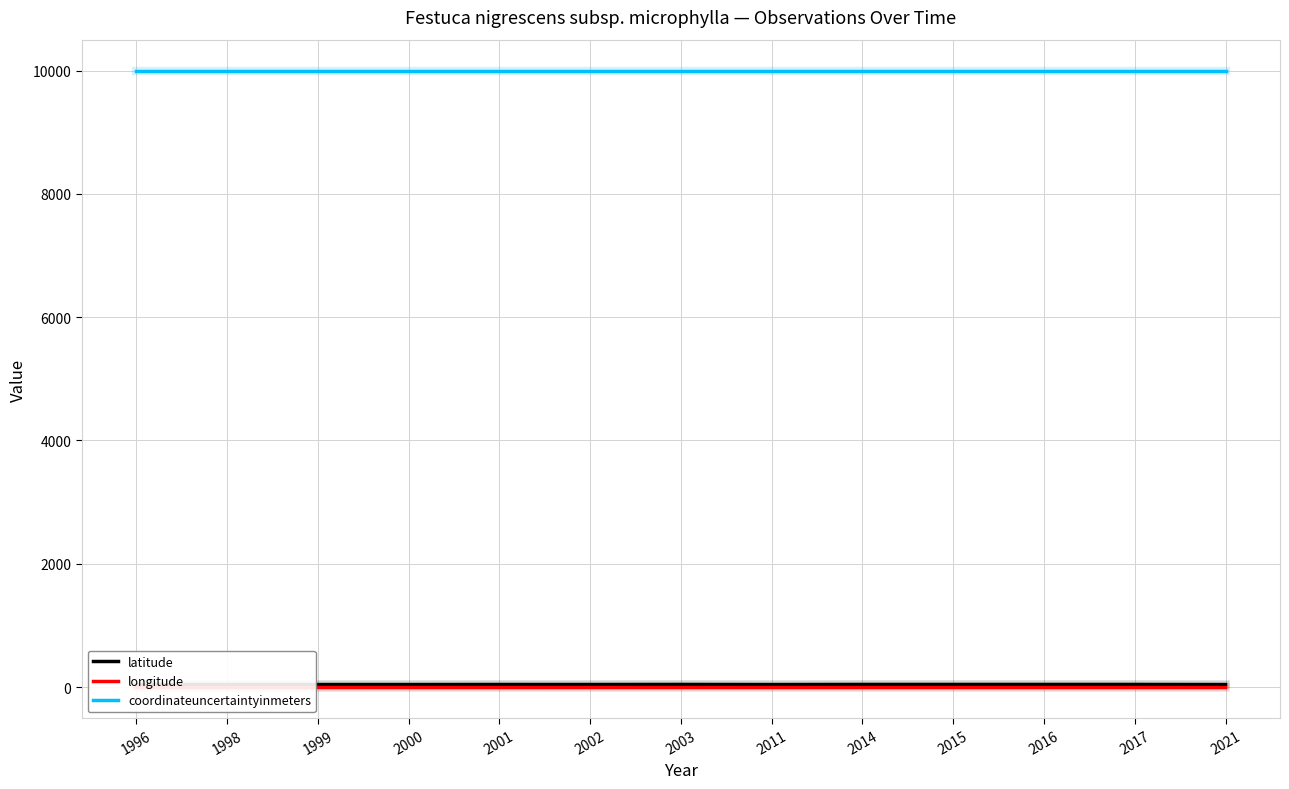

What is the value of the latitude point at the 13th from the left?

40.1